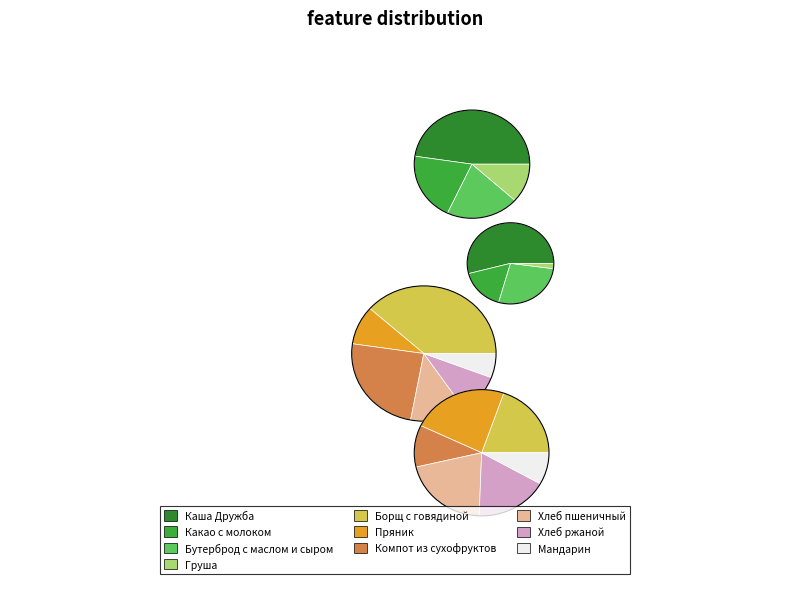

Is there any slice that represents more than half of the pie?

No